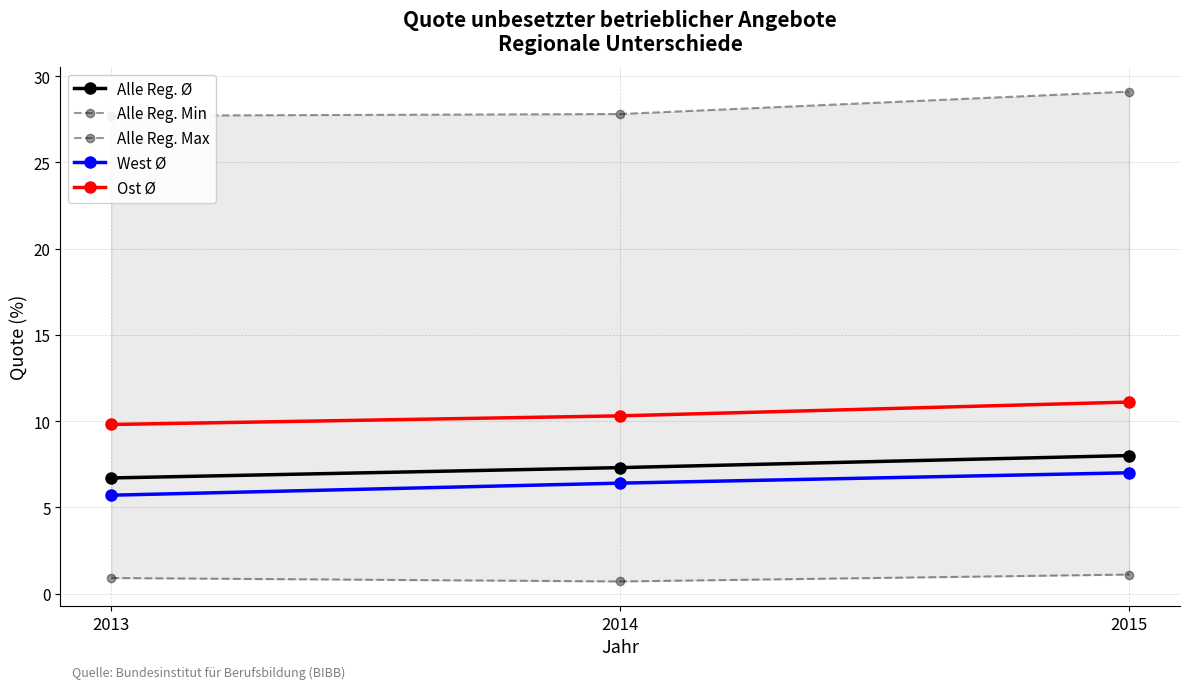

Where does the West Ø series first go above 6?

2014